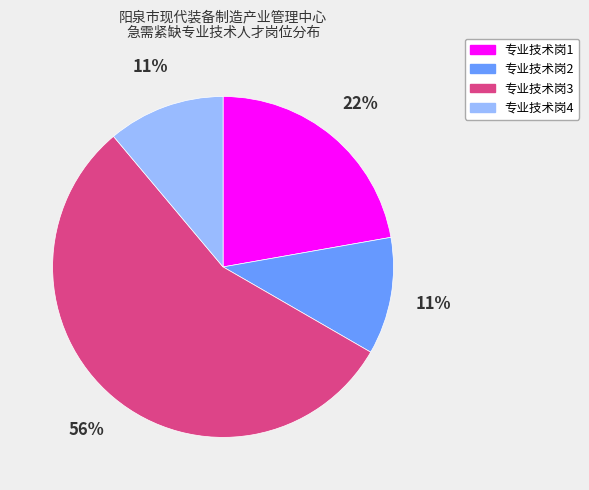

Between 专业技术岗4 and 专业技术岗3, which is larger?

专业技术岗3